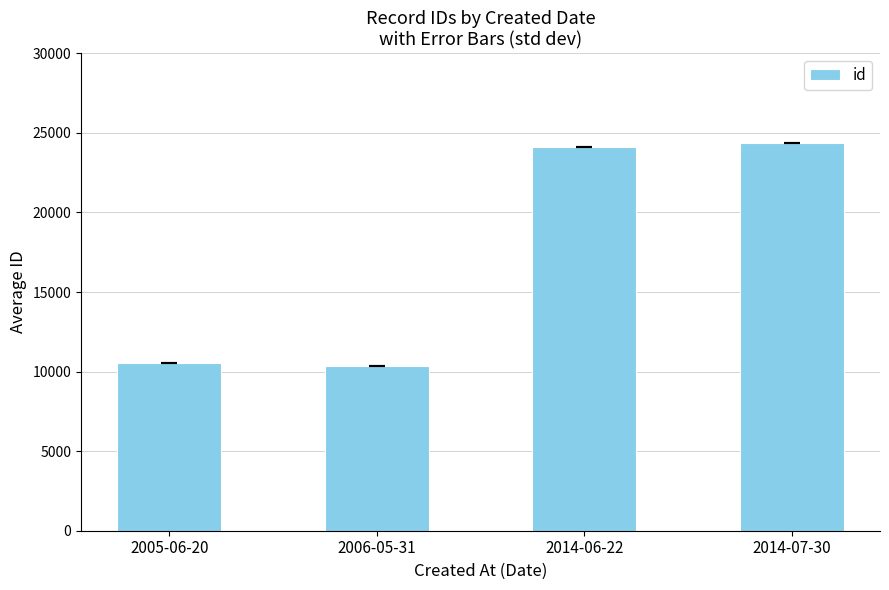

What value does the data have at 2014-07-30?

24371.0